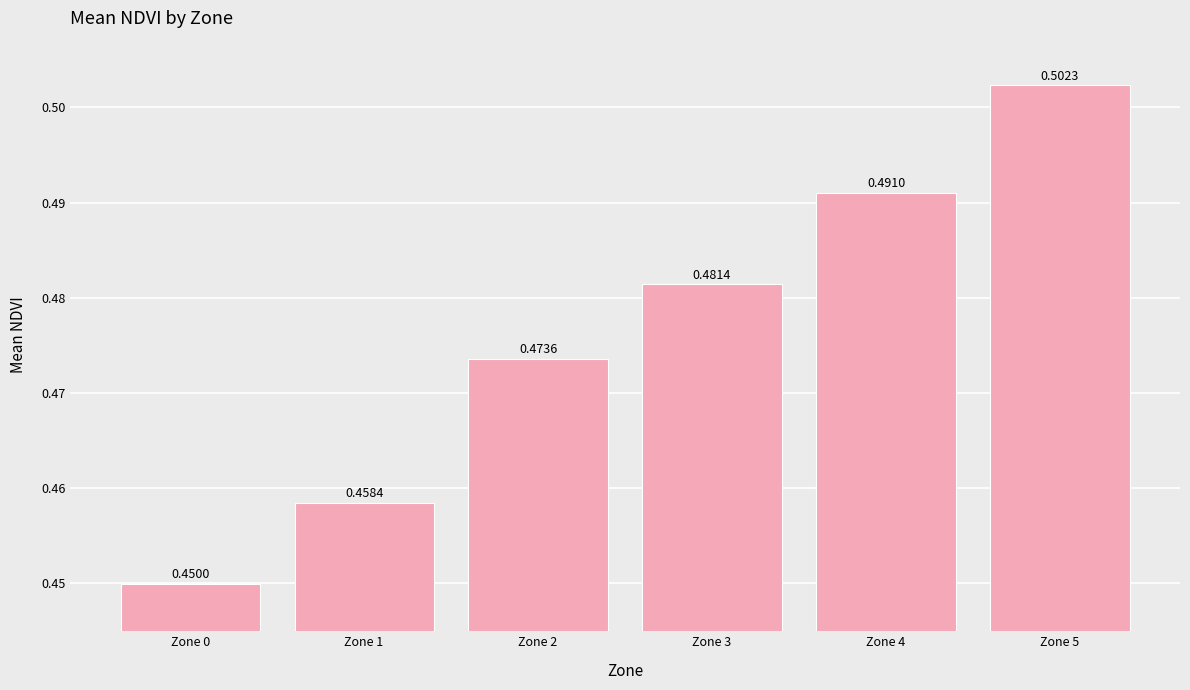

The value at Zone 4 is 0.5. True or false?

True